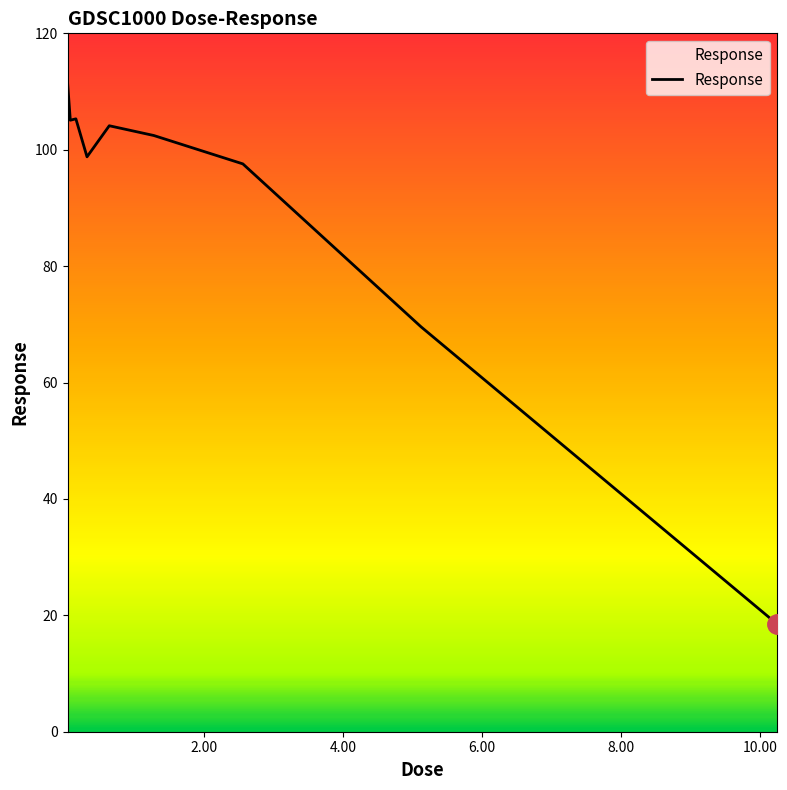

How many points are lower than both their immediate neighbors (excluding endpoints)?

2